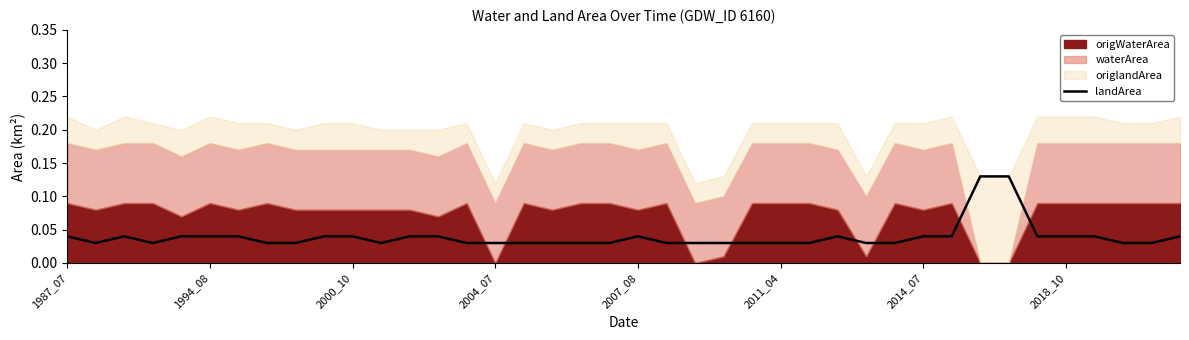

How many lines are shown in the chart?

1